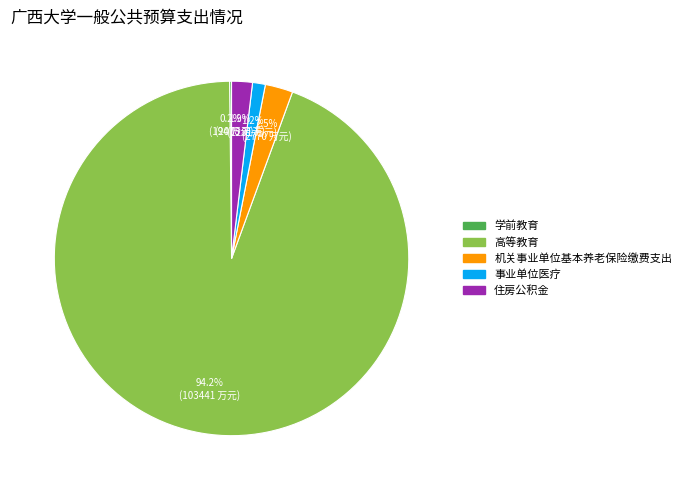

To the nearest percent, what is the difference between the largest and smallest slice percentages?

94%